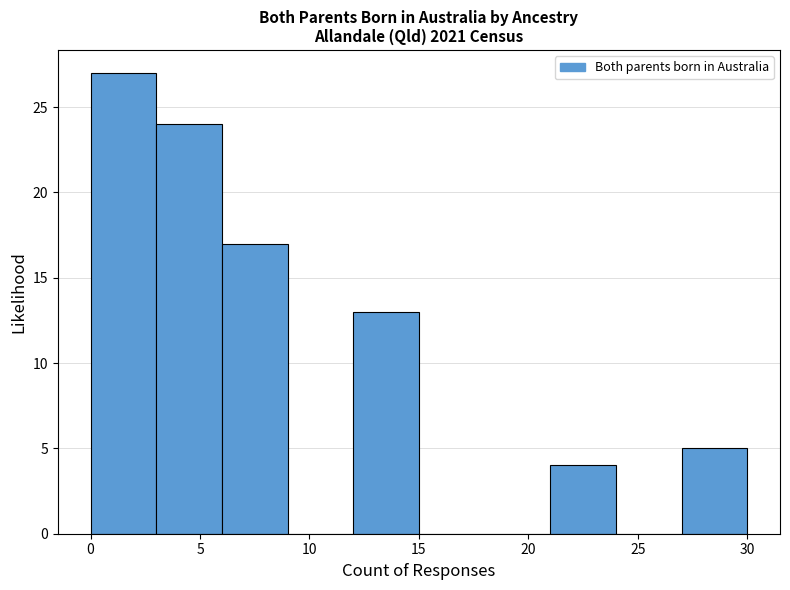

Reading left to right, transcribe this chart: for each bar, give the range it covers on the x-axis and its height. The values are not printed on the chart, so give them approximately, as read against the axis.

0 to 3: 27
3 to 6: 24
6 to 9: 17
9 to 12: 0
12 to 15: 13
15 to 18: 0
18 to 21: 0
21 to 24: 4
24 to 27: 0
27 to 30: 5